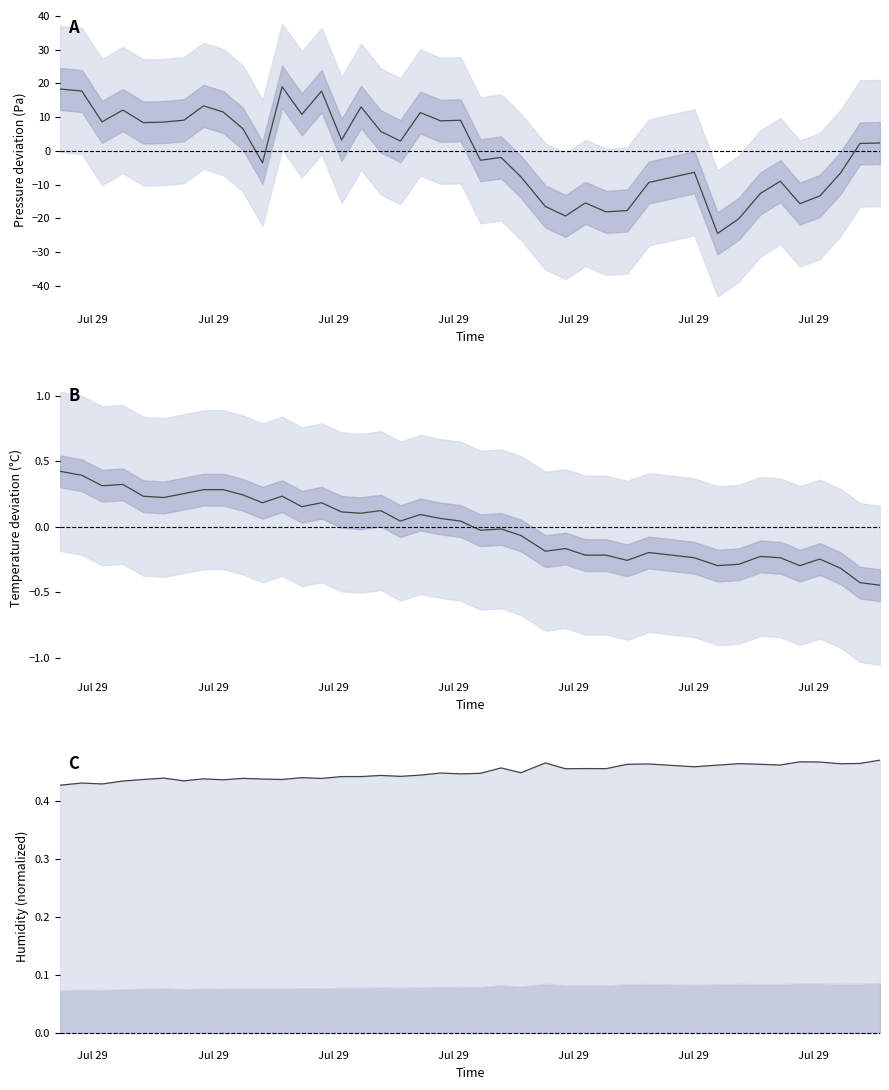

True or false: humidity and pressure cross at least once.

True